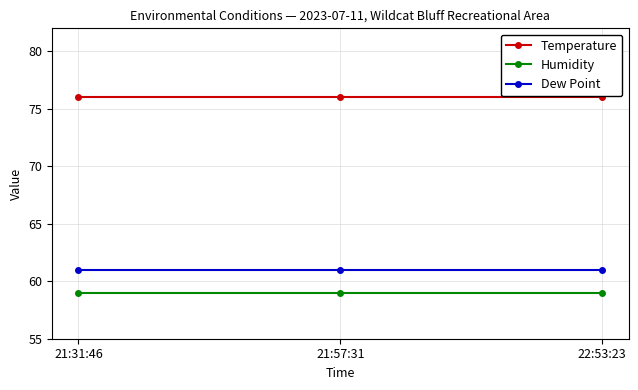

What position from the right is 21:31:46?

3